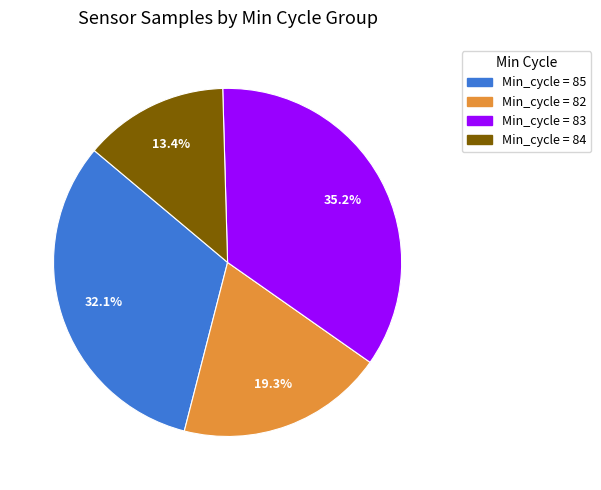

Is there any slice that represents more than half of the pie?

No